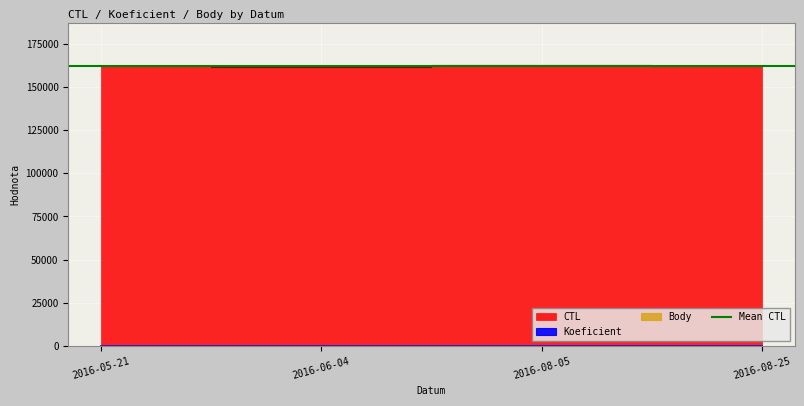

Does the chart display data point markers on the line(s)?

No